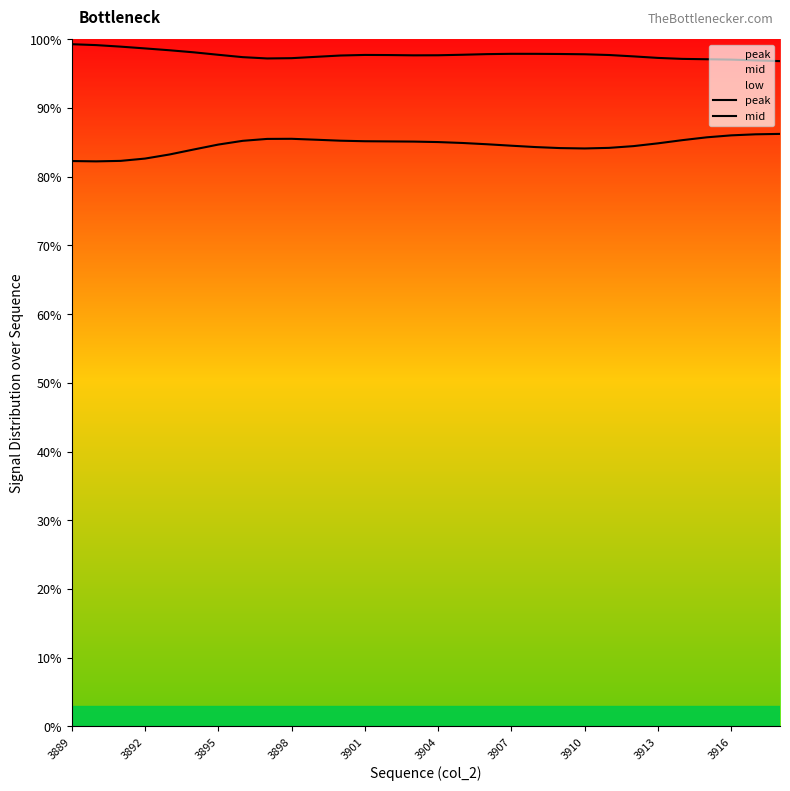

The mid series shows 82.2 at 3892. True or false?

True